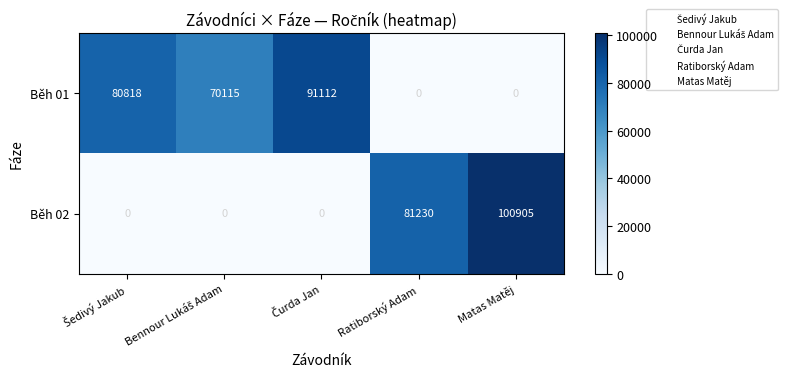

At Ratiborský Adam, list the series in order from largest to smallest.

Běh 02, Běh 01